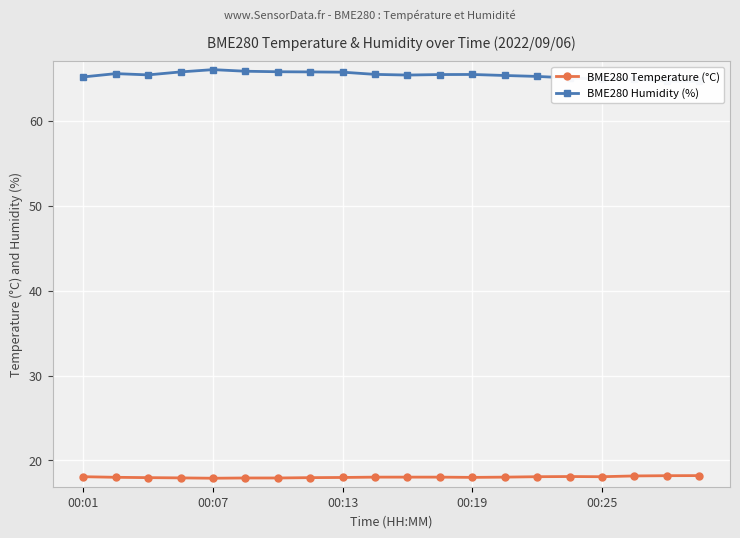

Where is BME280 Humidity (%) nearest to the value 65?

15